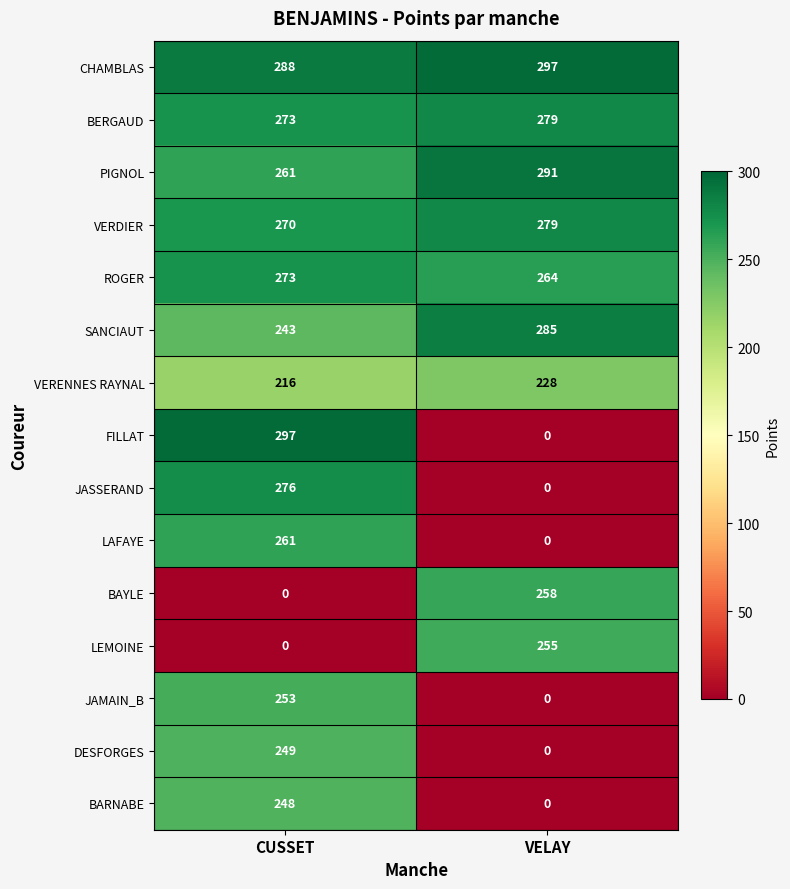

Reading right to left, what are all the values shown in this chart?

CHAMBLAS: VELAY=297	CUSSET=288
BERGAUD: VELAY=279	CUSSET=273
PIGNOL: VELAY=291	CUSSET=261
VERDIER: VELAY=279	CUSSET=270
ROGER: VELAY=264	CUSSET=273
SANCIAUT: VELAY=285	CUSSET=243
VERENNES RAYNAL: VELAY=228	CUSSET=216
FILLAT: VELAY=0	CUSSET=297
JASSERAND: VELAY=0	CUSSET=276
LAFAYE: VELAY=0	CUSSET=261
BAYLE: VELAY=258	CUSSET=0
LEMOINE: VELAY=255	CUSSET=0
JAMAIN_B: VELAY=0	CUSSET=253
DESFORGES: VELAY=0	CUSSET=249
BARNABE: VELAY=0	CUSSET=248